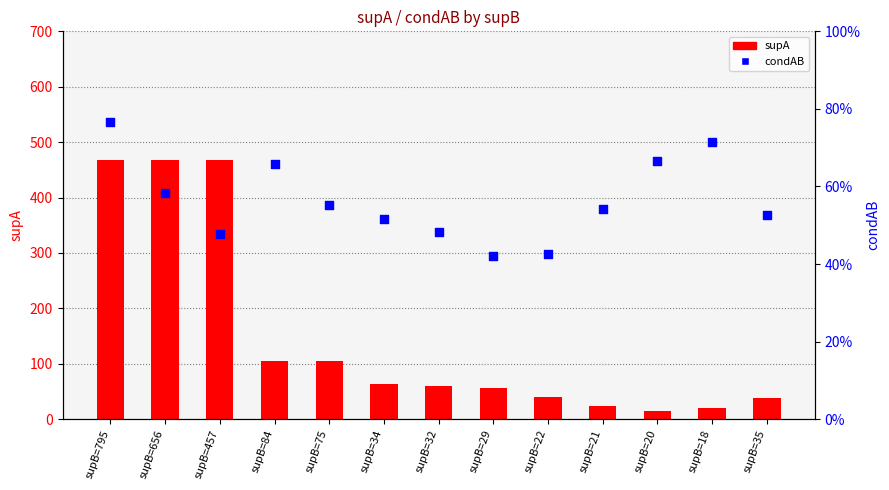

At how many categories does at least one series exceed 240?

3